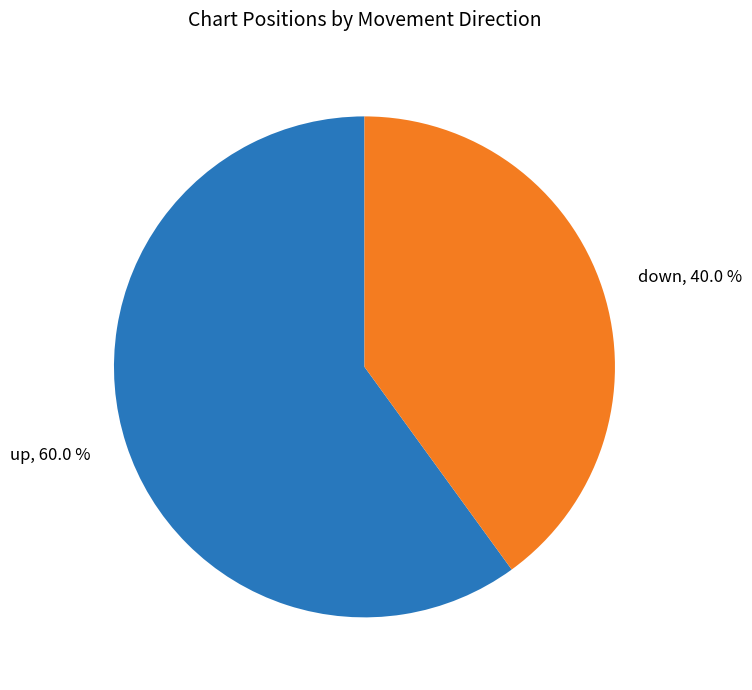

To the nearest percent, what portion does down represent?

40%